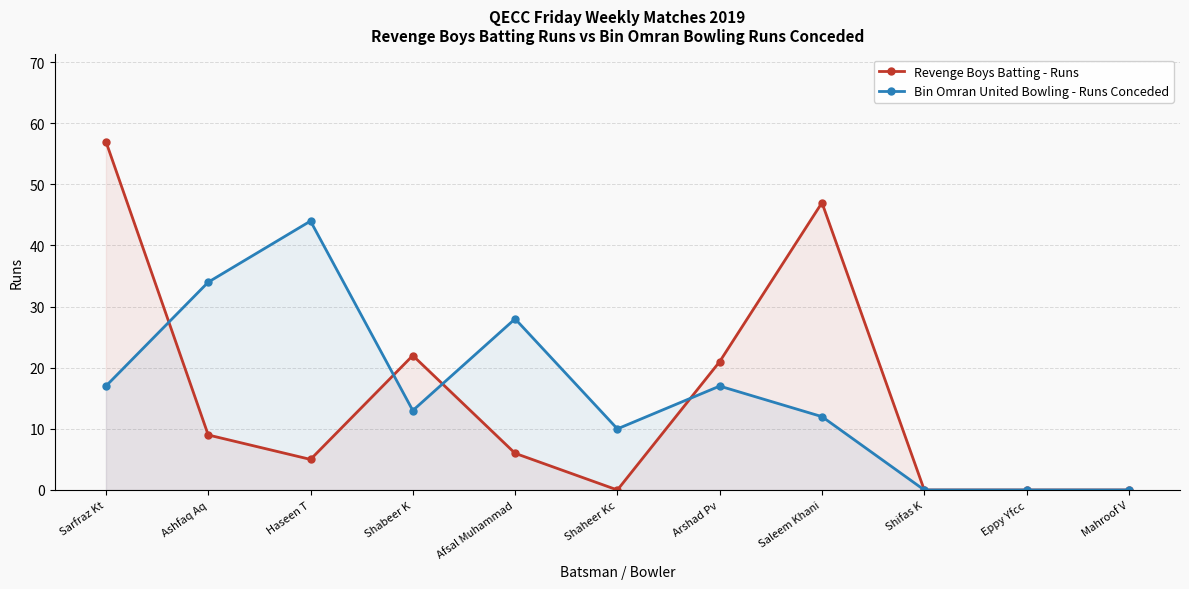

Where is Revenge Boys Batting - Runs nearest to the value 28?

Shabeer K